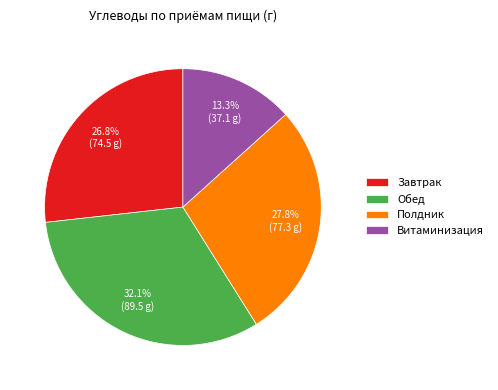

Is there any slice that represents more than half of the pie?

No